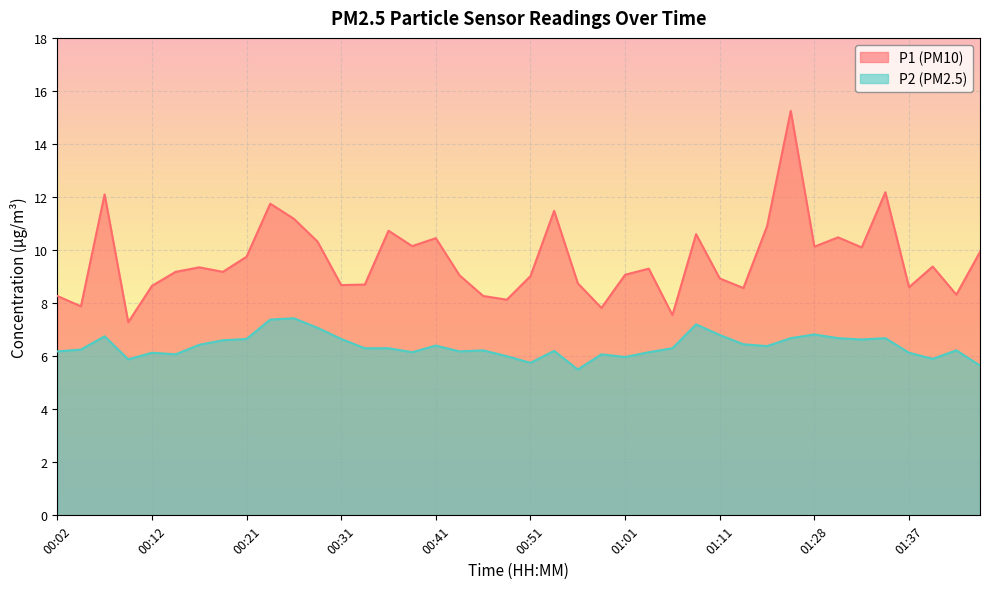

What is the sum of the P1 values at 00:07 and 01:28?

22.2